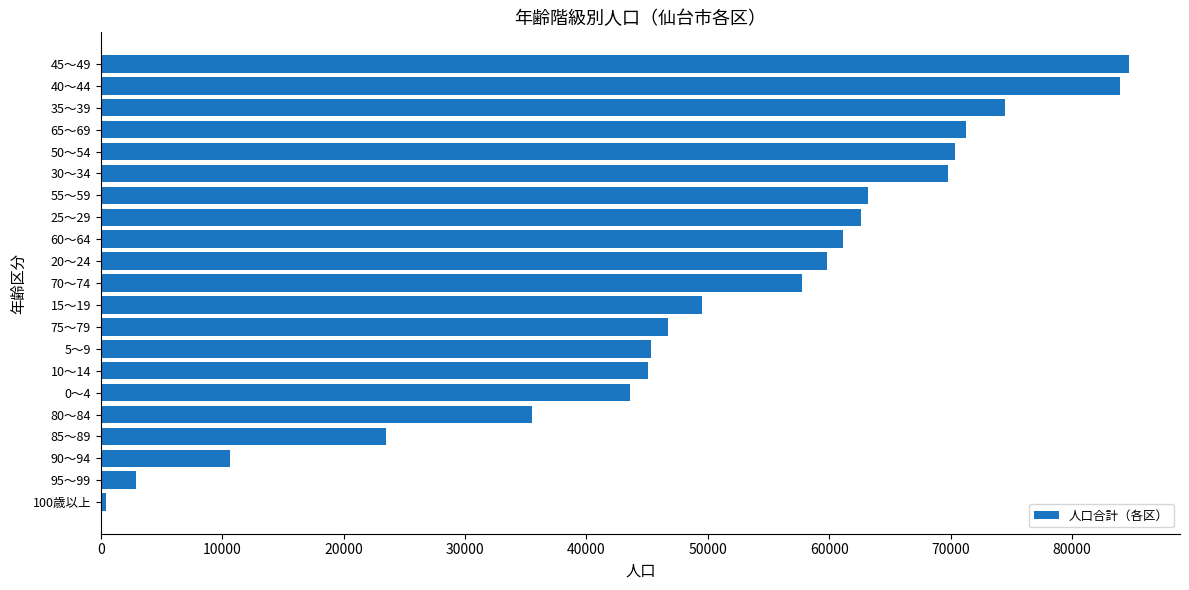

Is it true that the value at 0～4 is 43563?

True